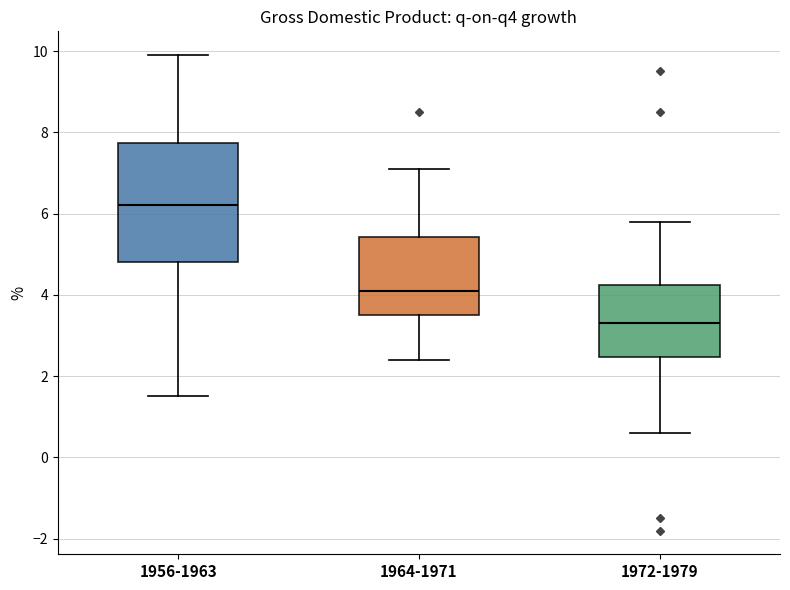

Where does the upper whisker of the box for 1964-1971 end on the y-axis? The values are not printed on the chart, so give them approximately, as read against the axis.

7.2